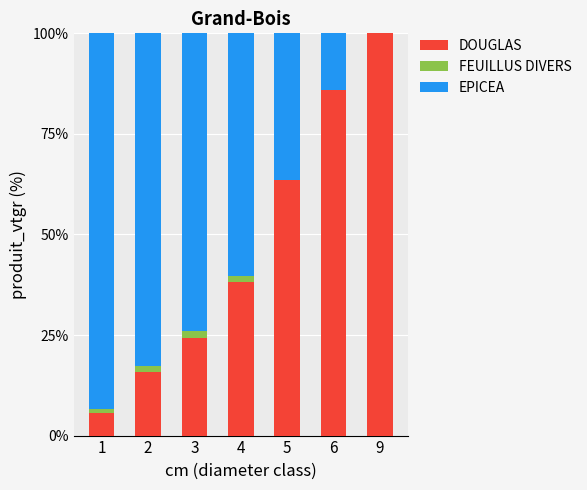

What is the total value across all series at 6?

100.0